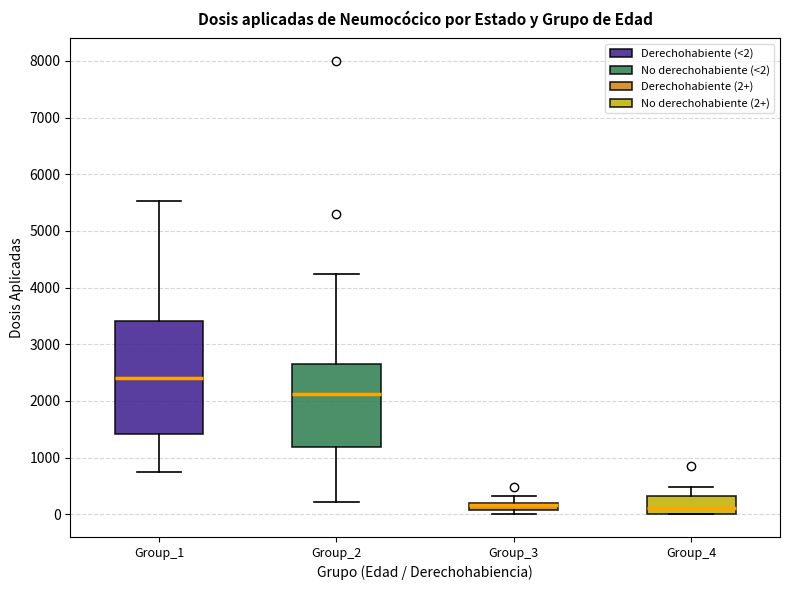

Comparing the boxes themselves (not the whiskers), which one is the tallest?

Group_1